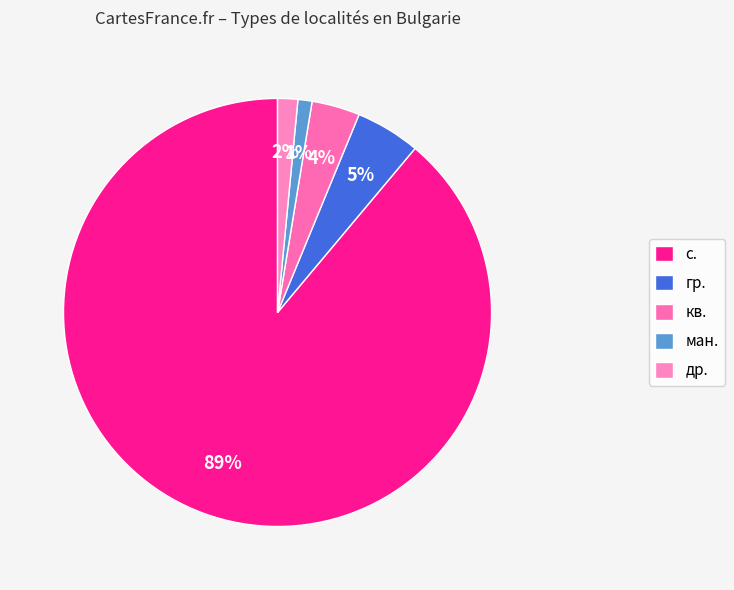

How many slices are in this pie chart?

5